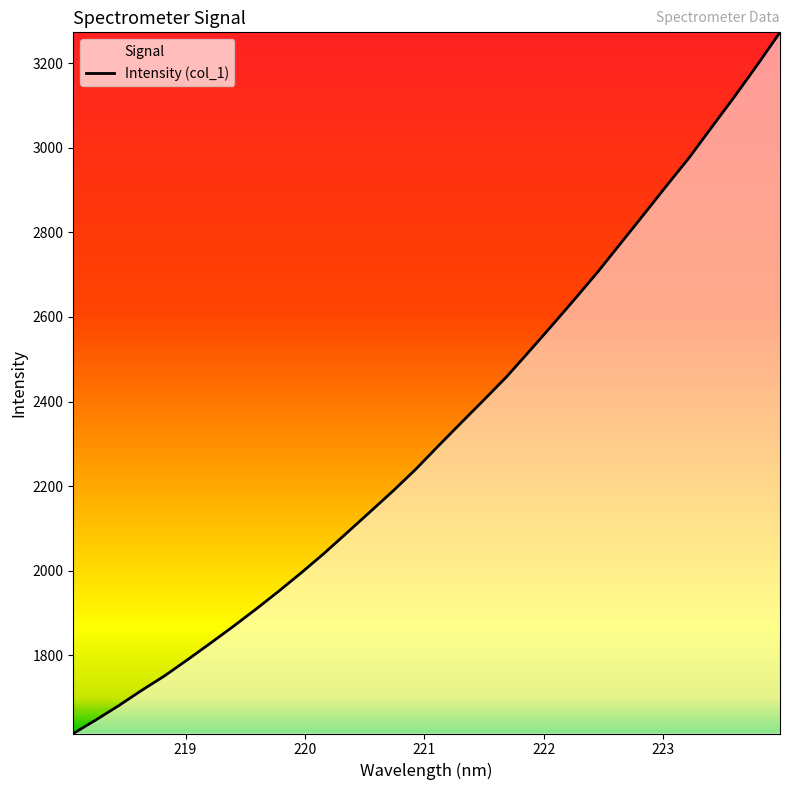

What is the difference between the maximum and minimum values?

1658.2